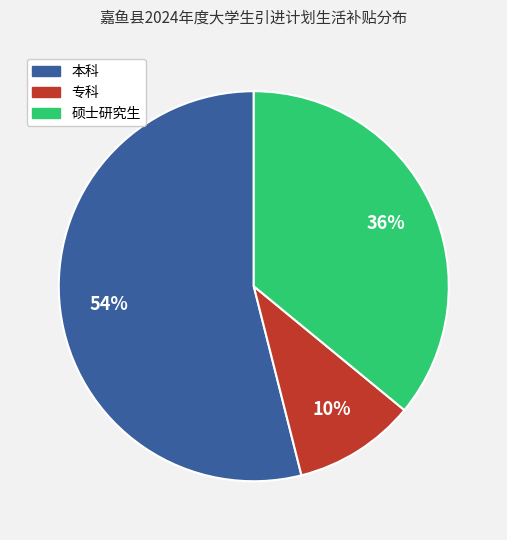

Is there any slice that represents more than half of the pie?

Yes